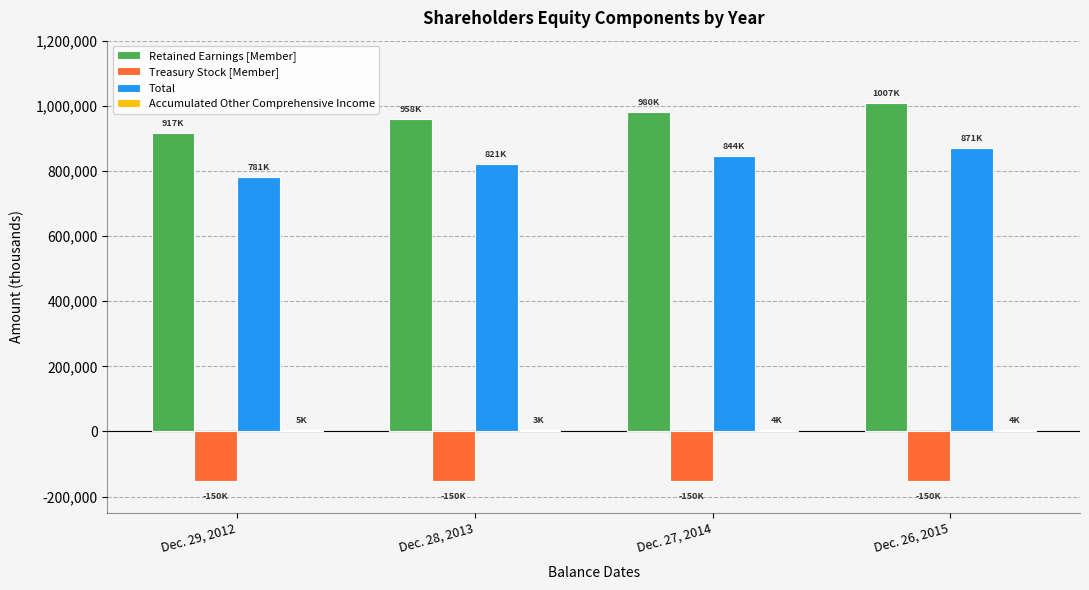

What is the average value of the Total series?

830056